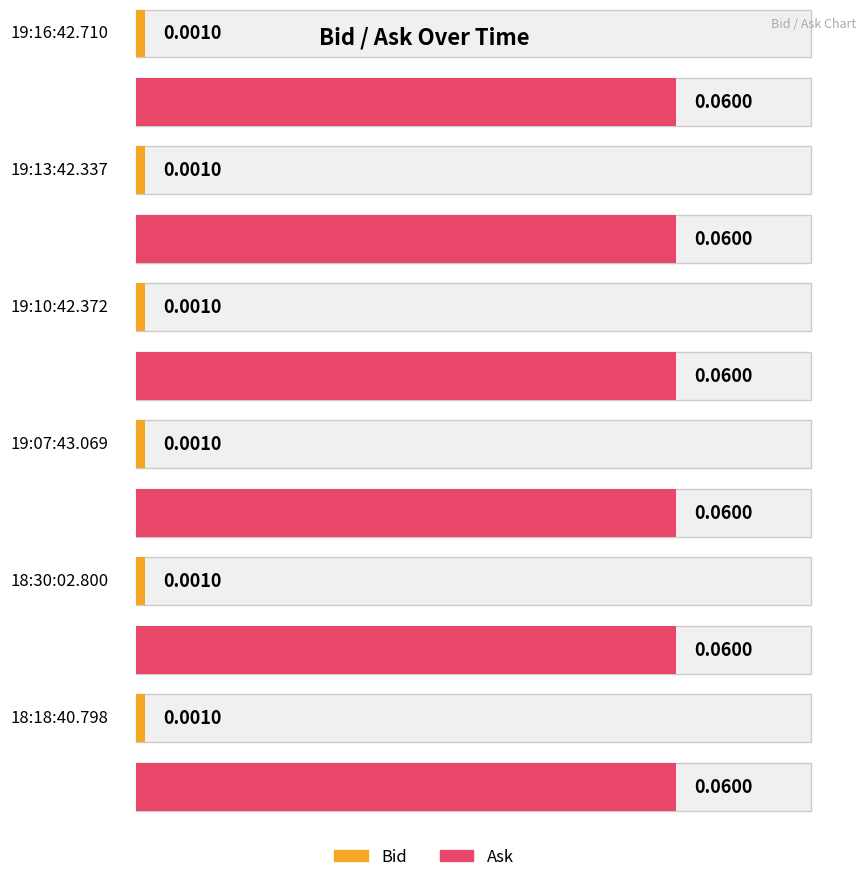

Is it true that Bid equals 0.0 at 19:10:42.372?

False